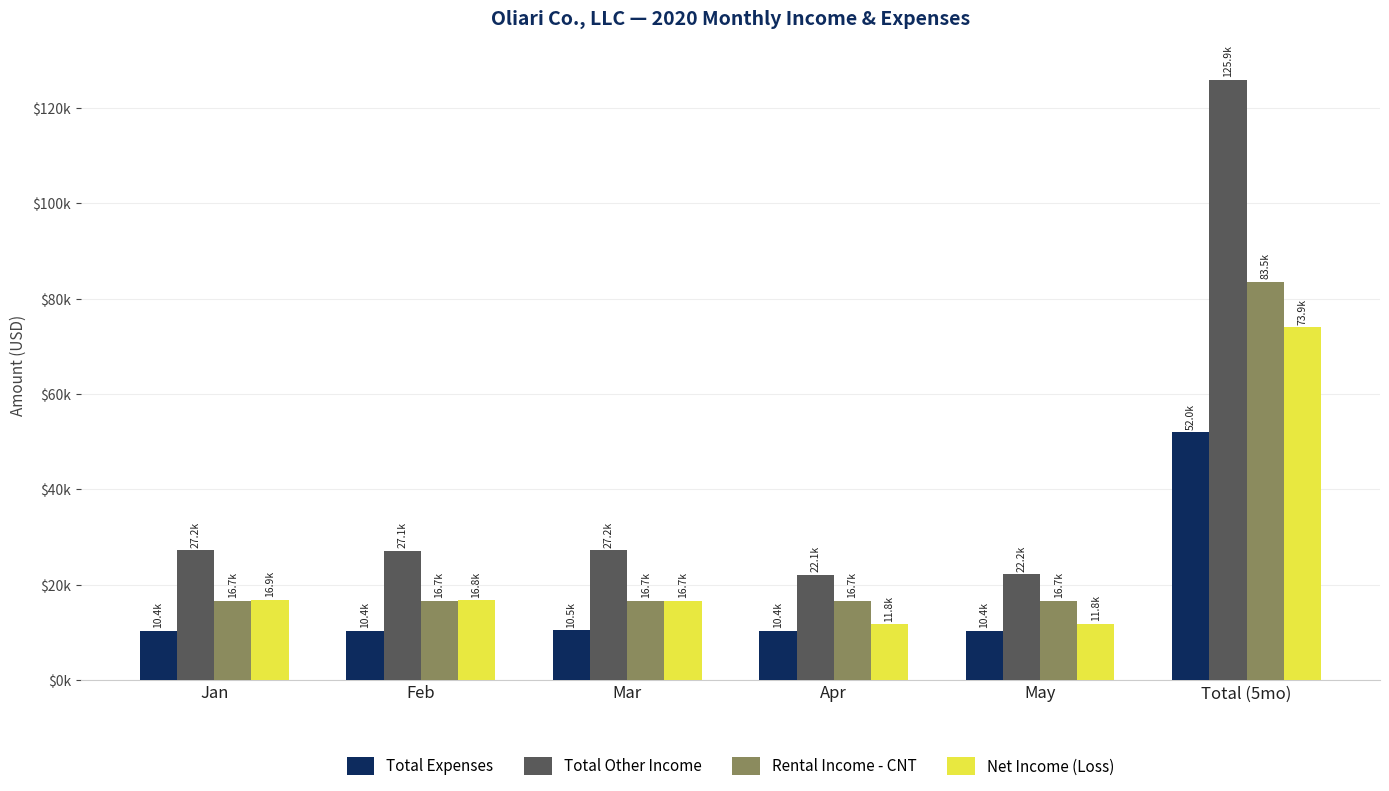

Which series has the largest total across all categories?

Total Other Income